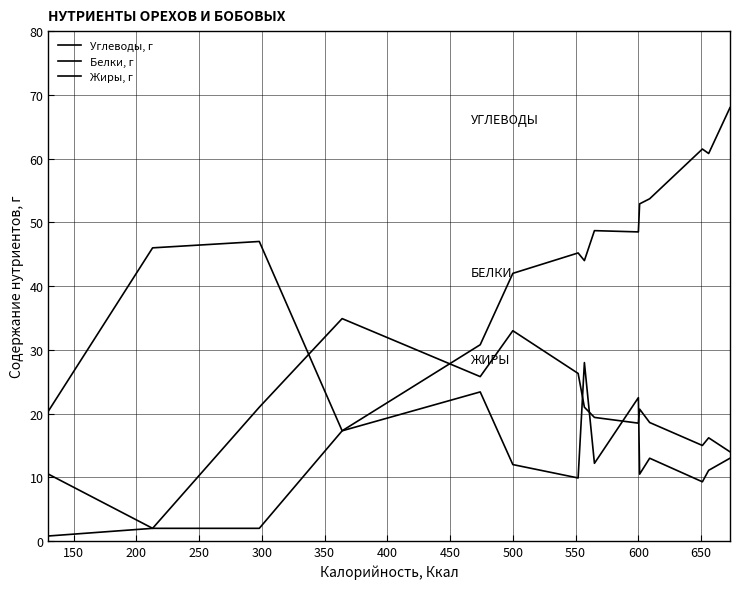

Reading left to right, transcribe all the data shown in this chart.

Углеводы, г: 20.4	46.0	47.0	17.3	23.4	12.0	9.9	28.0	12.2	22.5	10.5	13.0	9.3	11.1	13.0
Белки, г: 10.5	2.0	21.0	34.9	25.8	33.0	26.3	21.0	19.4	18.5	20.7	18.6	15.0	16.2	14.0
Жиры, г: 0.8	2.0	2.0	17.3	30.8	42.0	45.2	44.0	48.7	48.5	52.9	53.7	61.5	60.8	68.0